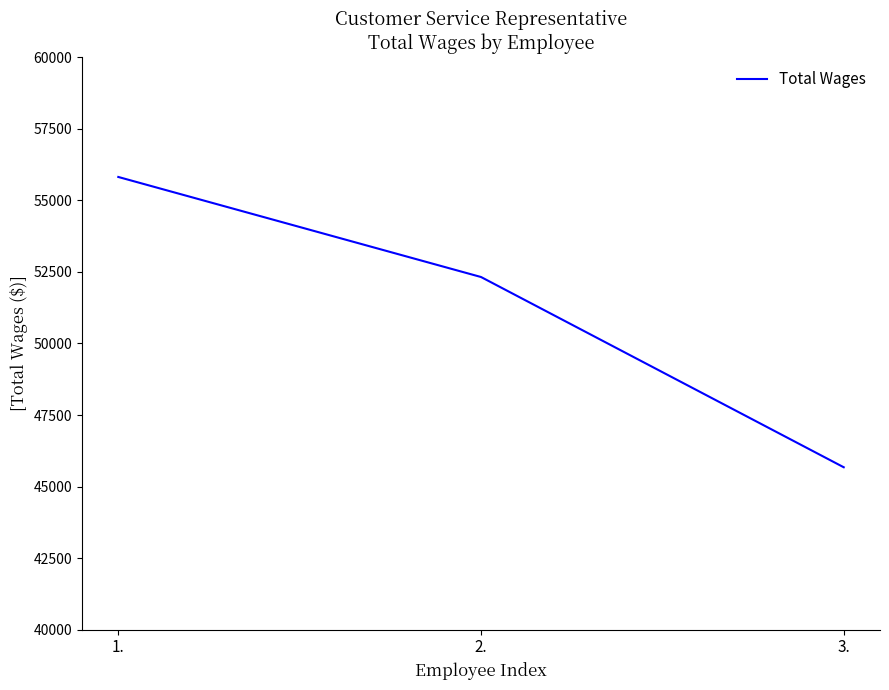

The value at 3. is 10778. True or false?

False